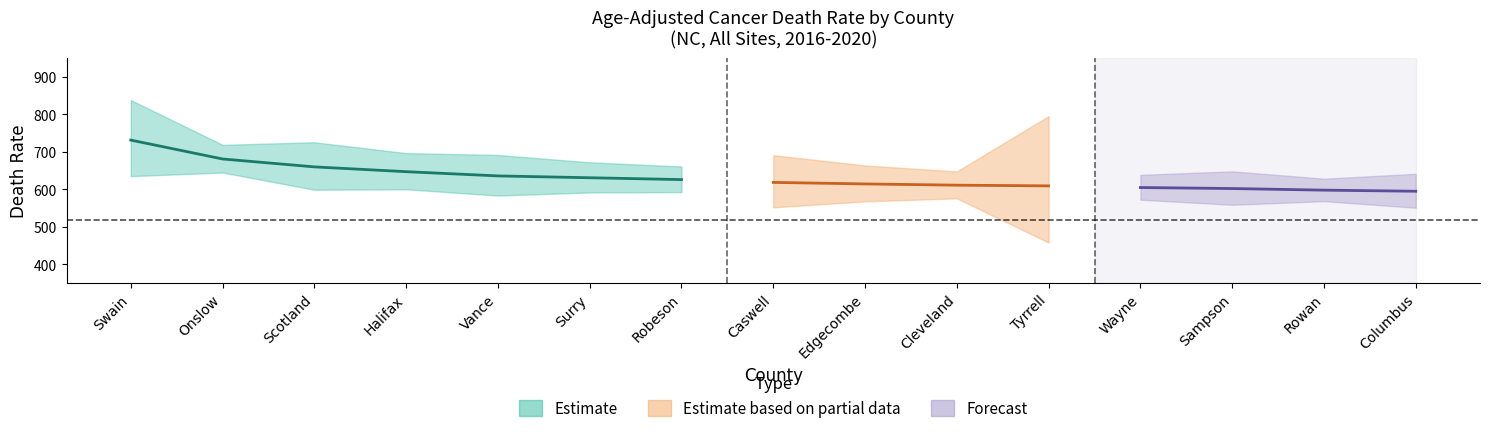

Read the rate value at 13.

597.3